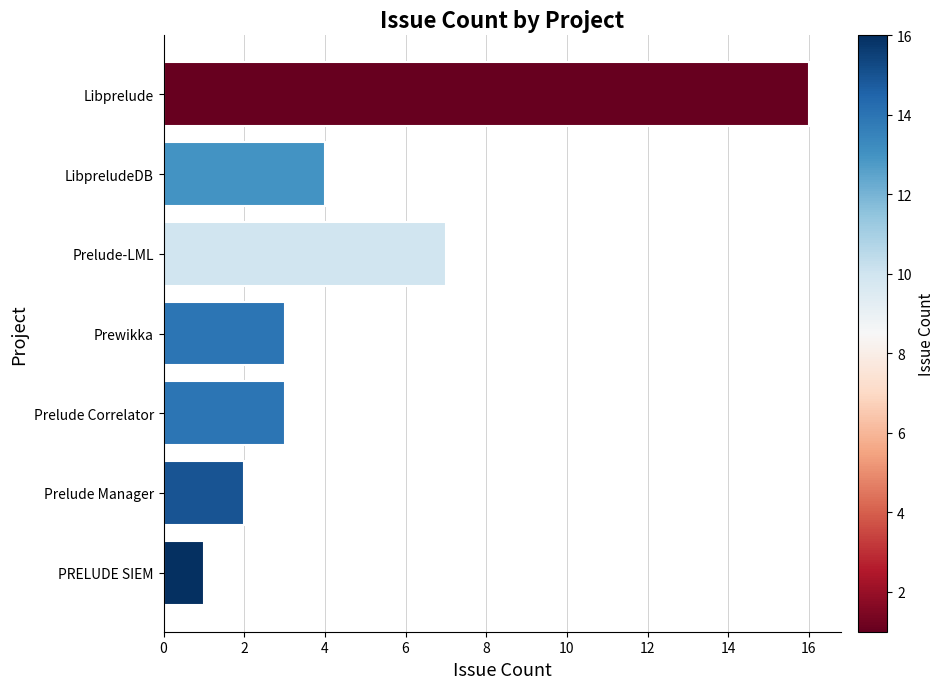

How many bars are there in total?

7